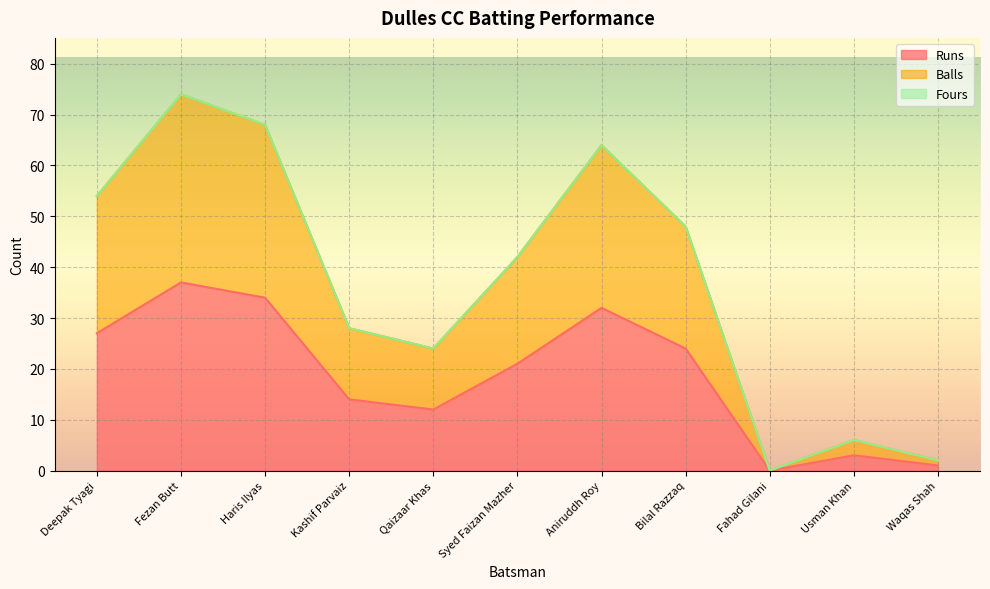

True or false: Balls has more than 2 points higher than both neighbors.

True